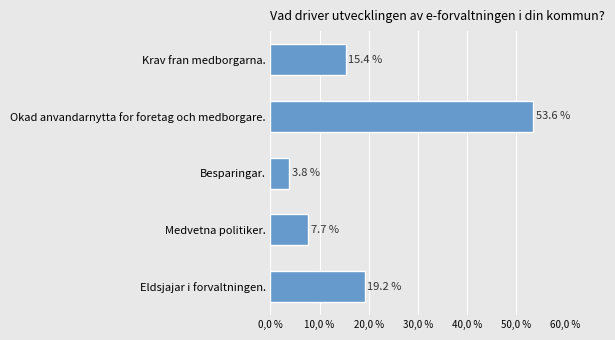

Does the chart contain any negative values?

No